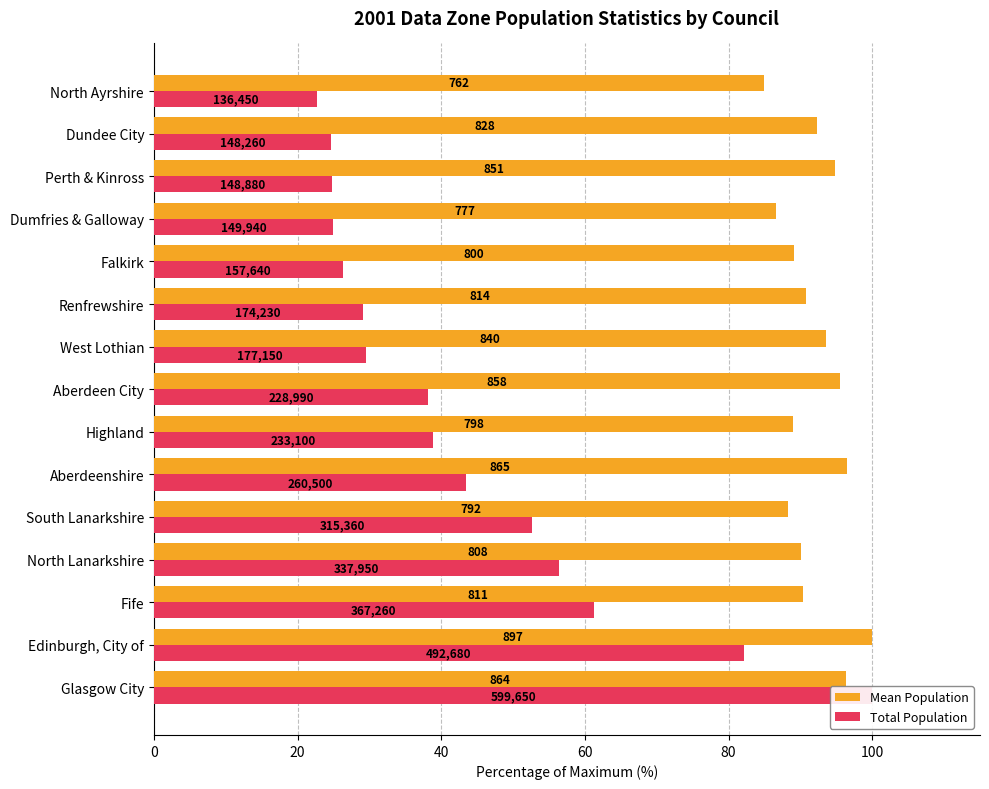

What is the lowest value of the Mean Population series?

84.9